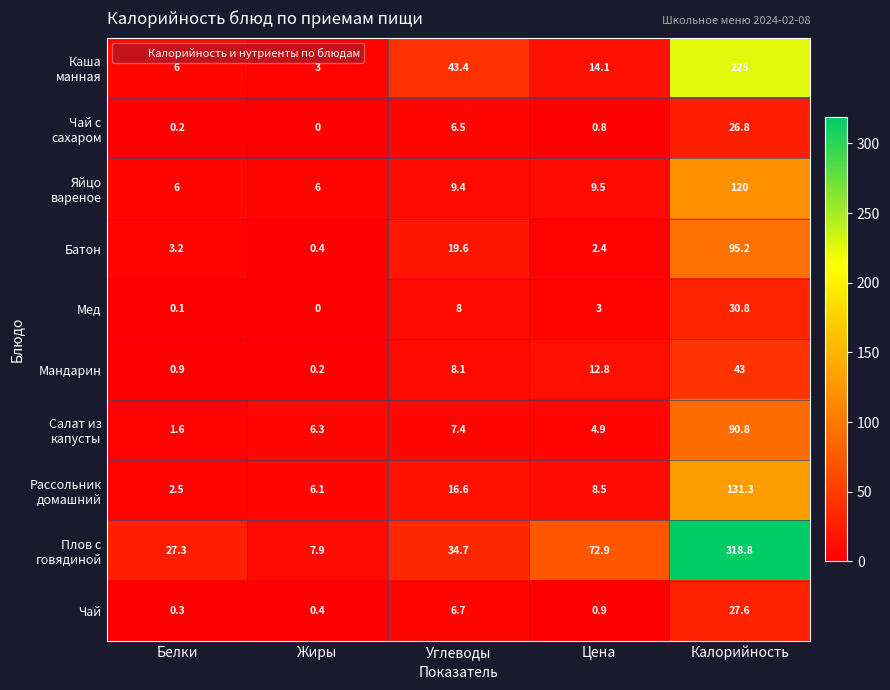

Rank the categories by Чай value from highest to lowest.

Калорийность, Углеводы, Цена, Жиры, Белки